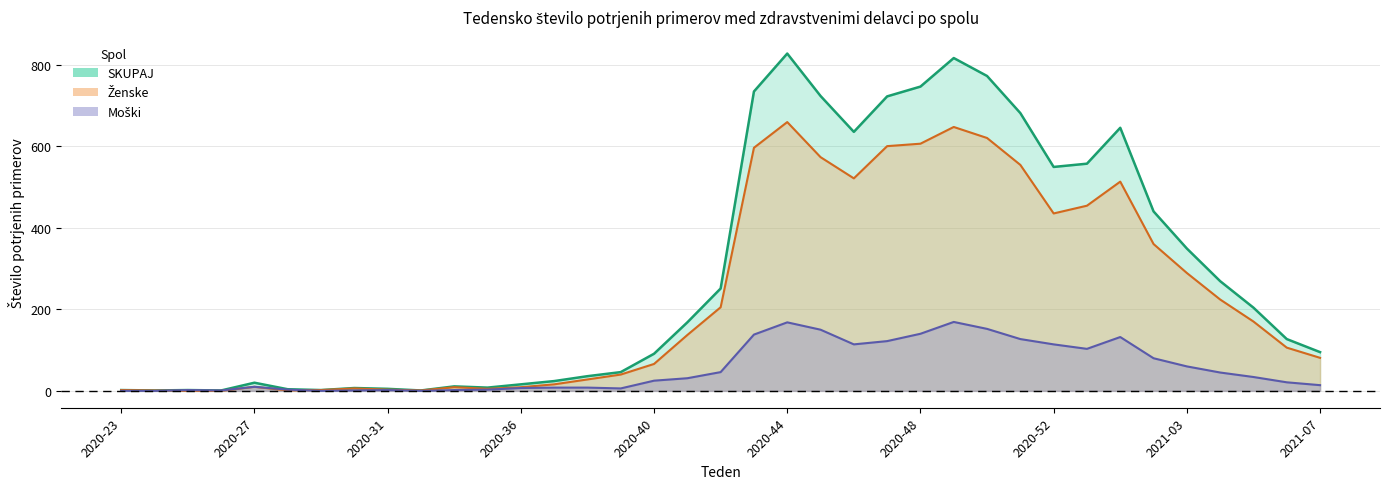

How many values in the Ženske series exceed 106?

18